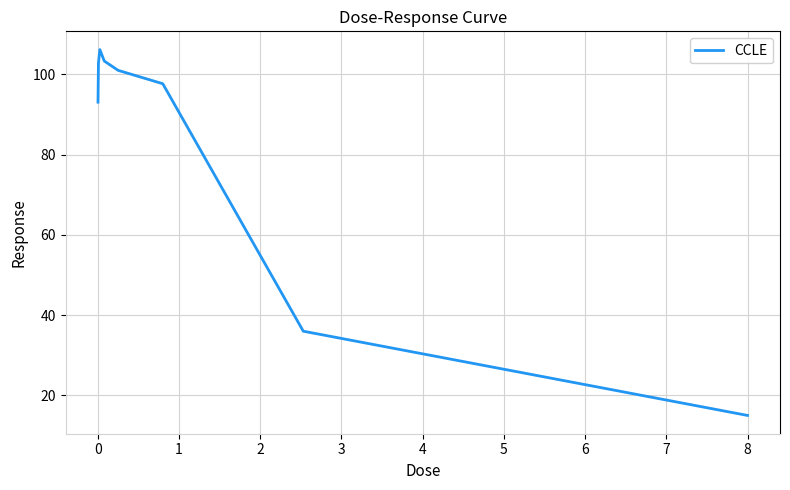

What is the sum of all values?

655.2